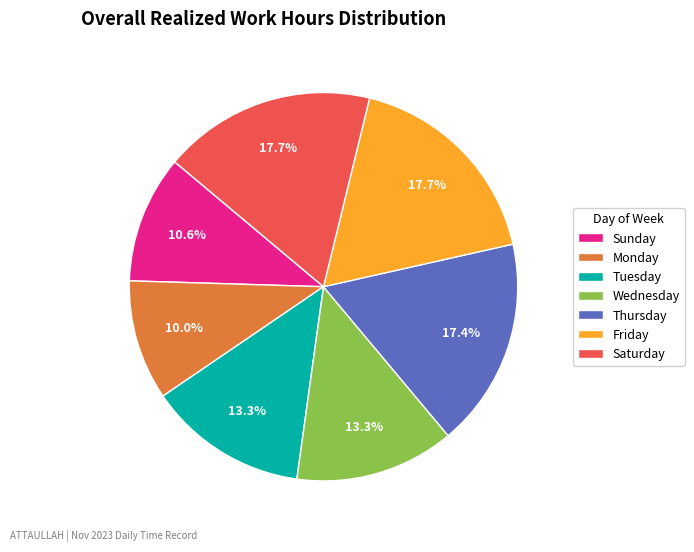

Count the number of slices in the pie.

7